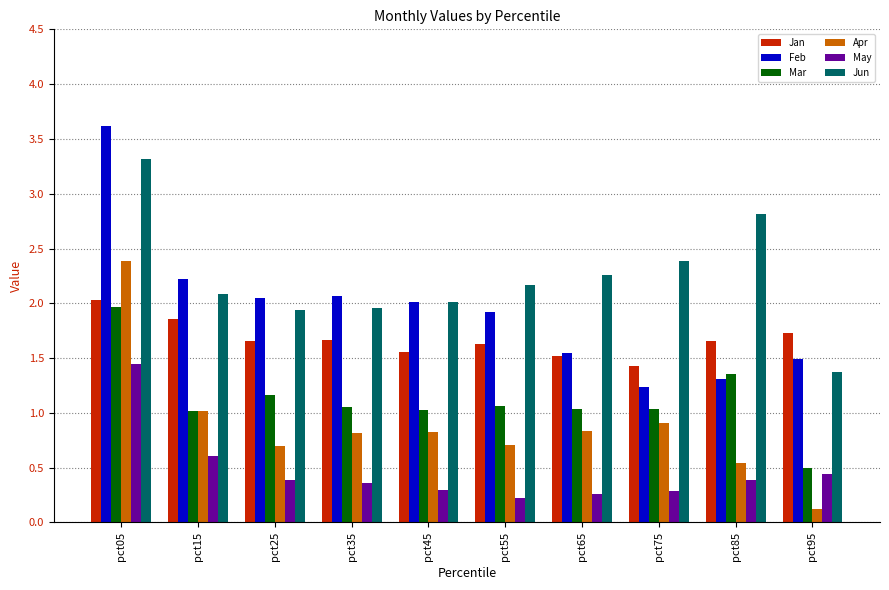

Between pct65 and pct75, which series saw the biggest shift?

Feb